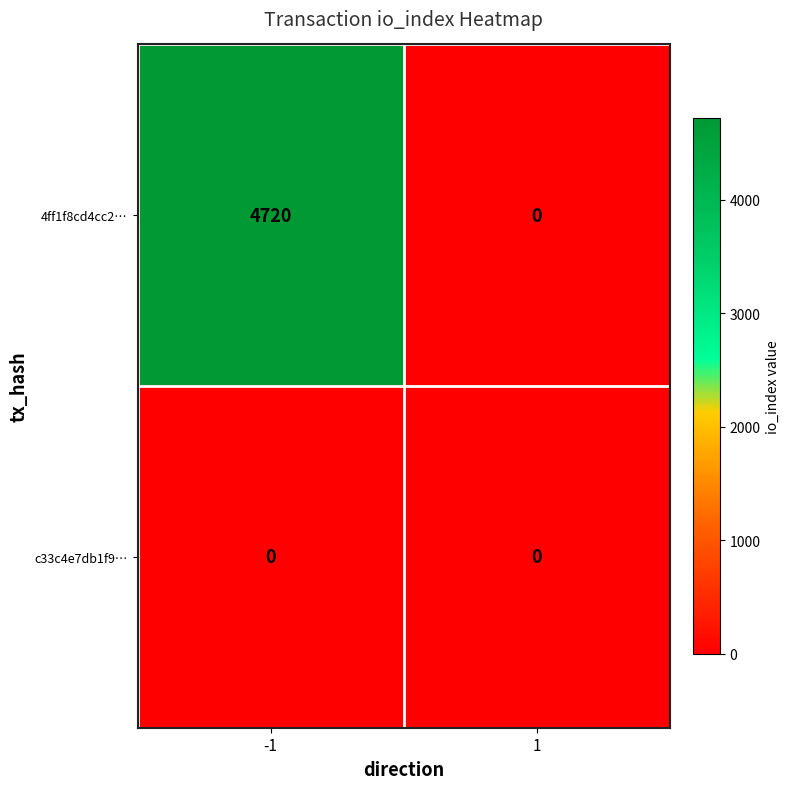

At which category is the sum across all series the highest?

-1